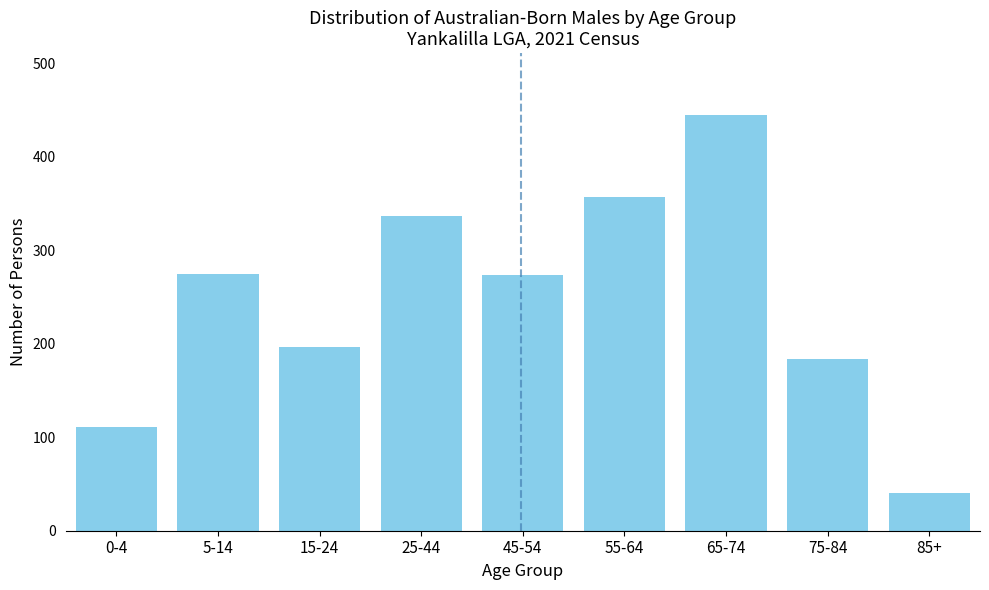

What is the difference between the maximum and second lowest values?

333